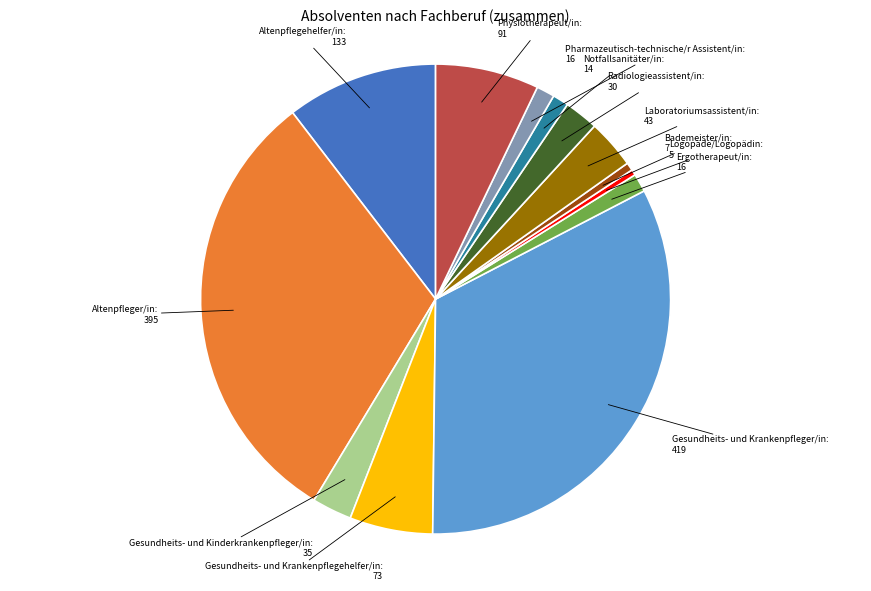

Is there any slice that represents more than half of the pie?

No